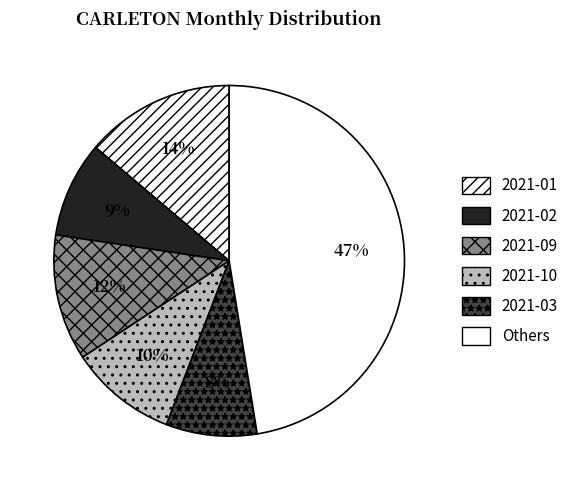

Which slice is the largest?

Others